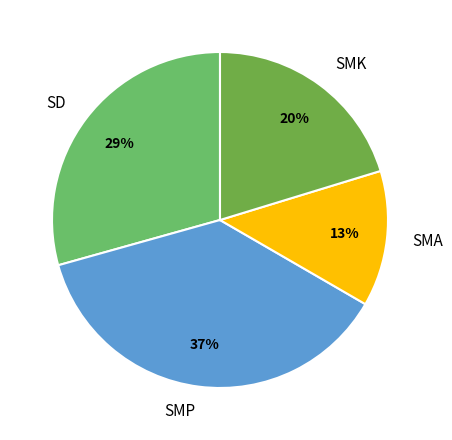

To the nearest percent, what is the difference between the SMA and SD slice percentages?

16%